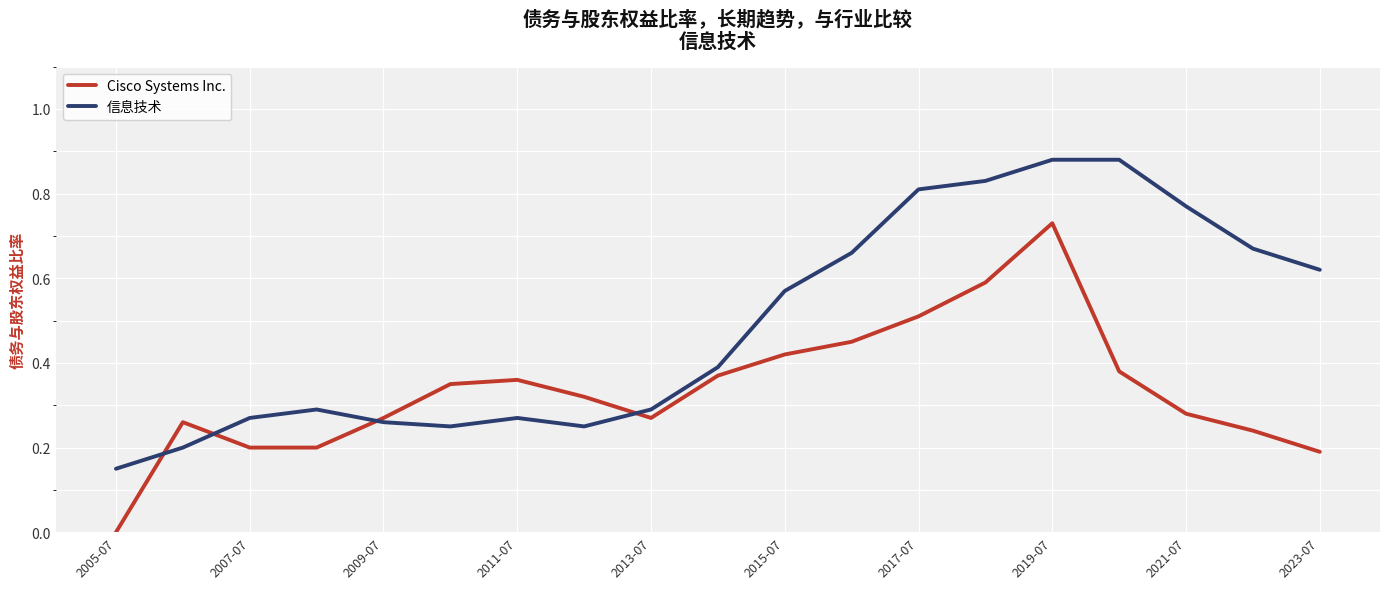

True or false: Cisco Systems Inc. has more than 1 points higher than both neighbors.

True